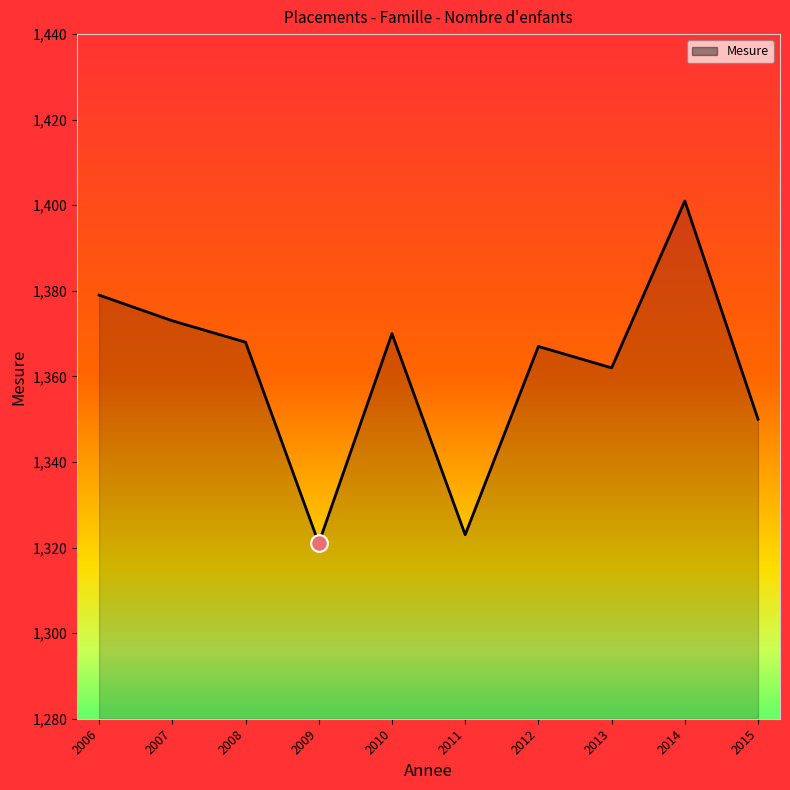

What value does the data have at 2013, to the nearest 10?

1360